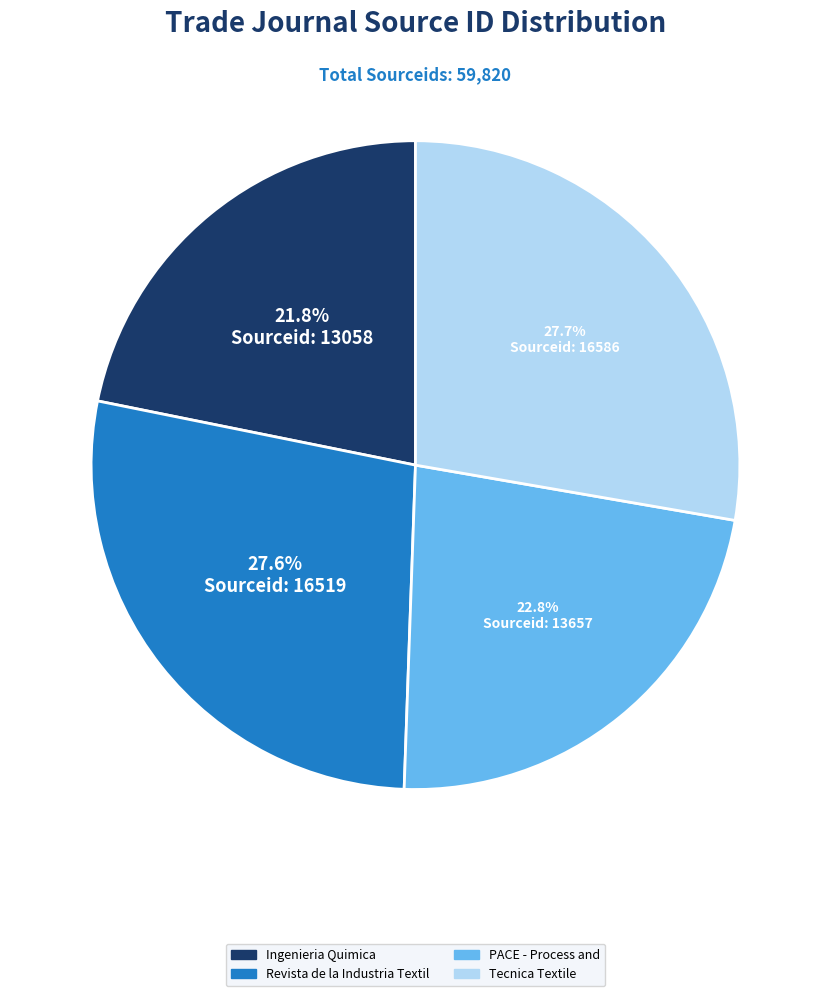

To the nearest percent, what is the average slice percentage?

25%